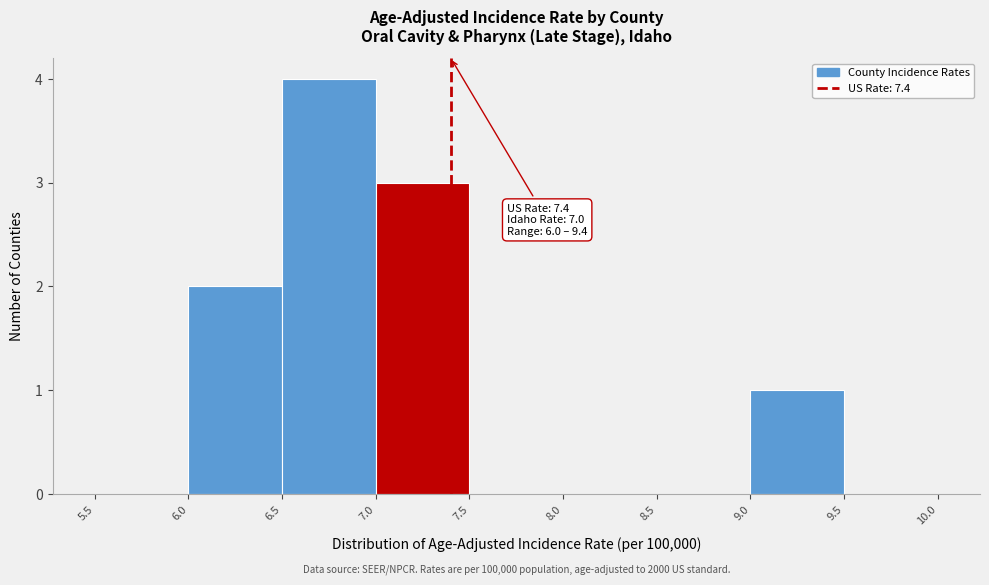

Over which range of the x-axis is the bar tallest?

6.5 to 7.0